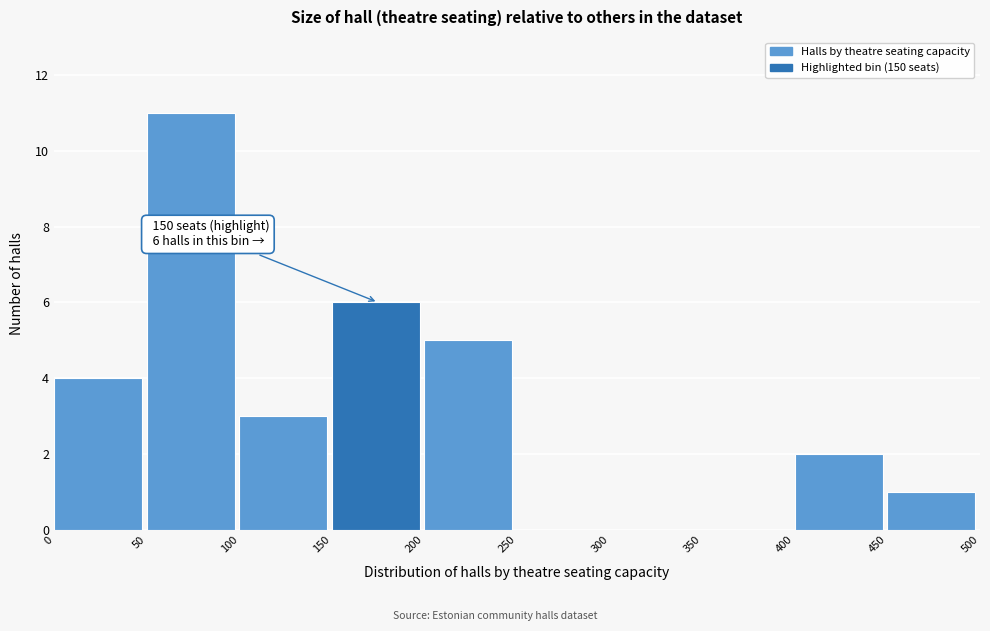

Over which range of the x-axis is the bar tallest?

50 to 100